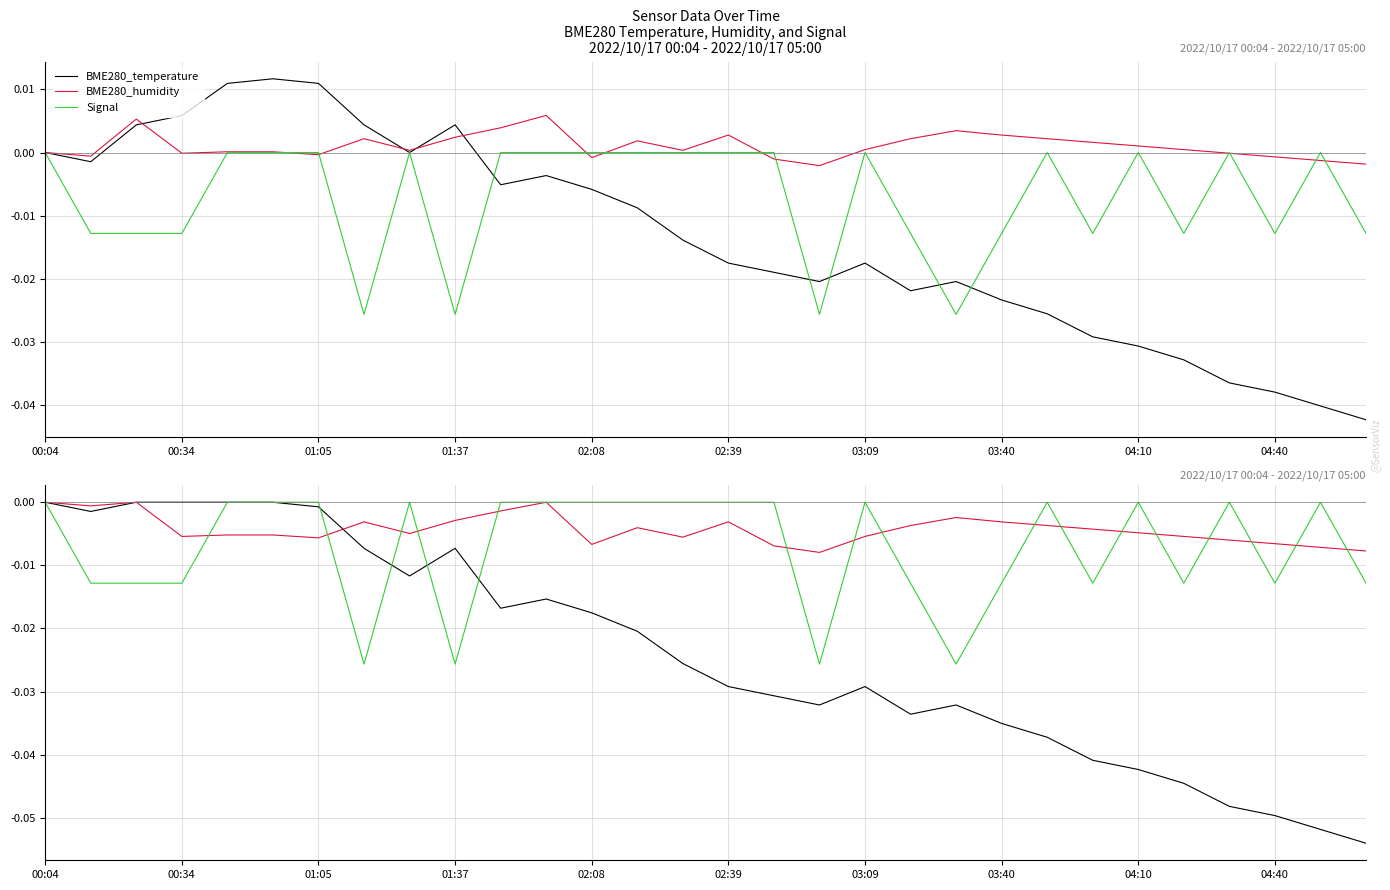

How many series are shown in this chart?

3